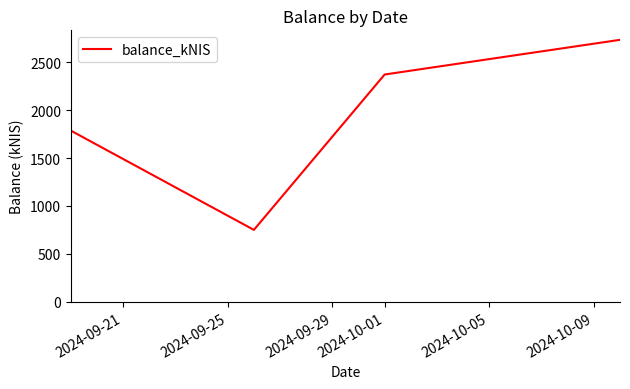

What is the greatest value displayed?

2732.1